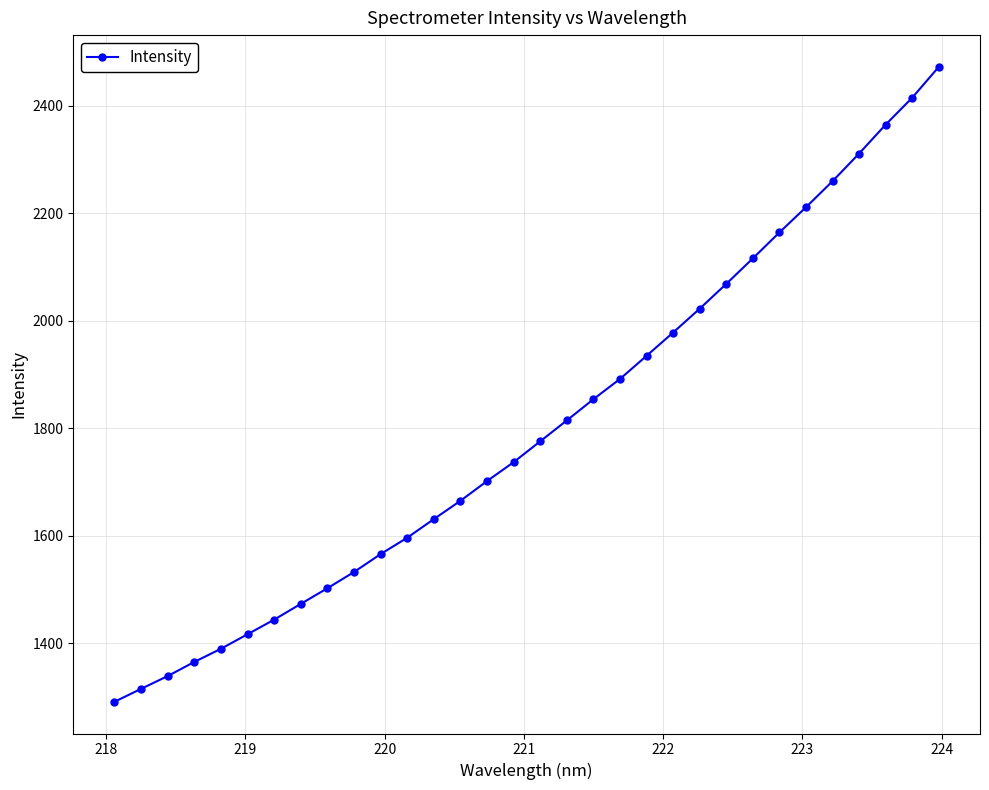

True or false: there are more than 2 points higher than both neighbors.

False